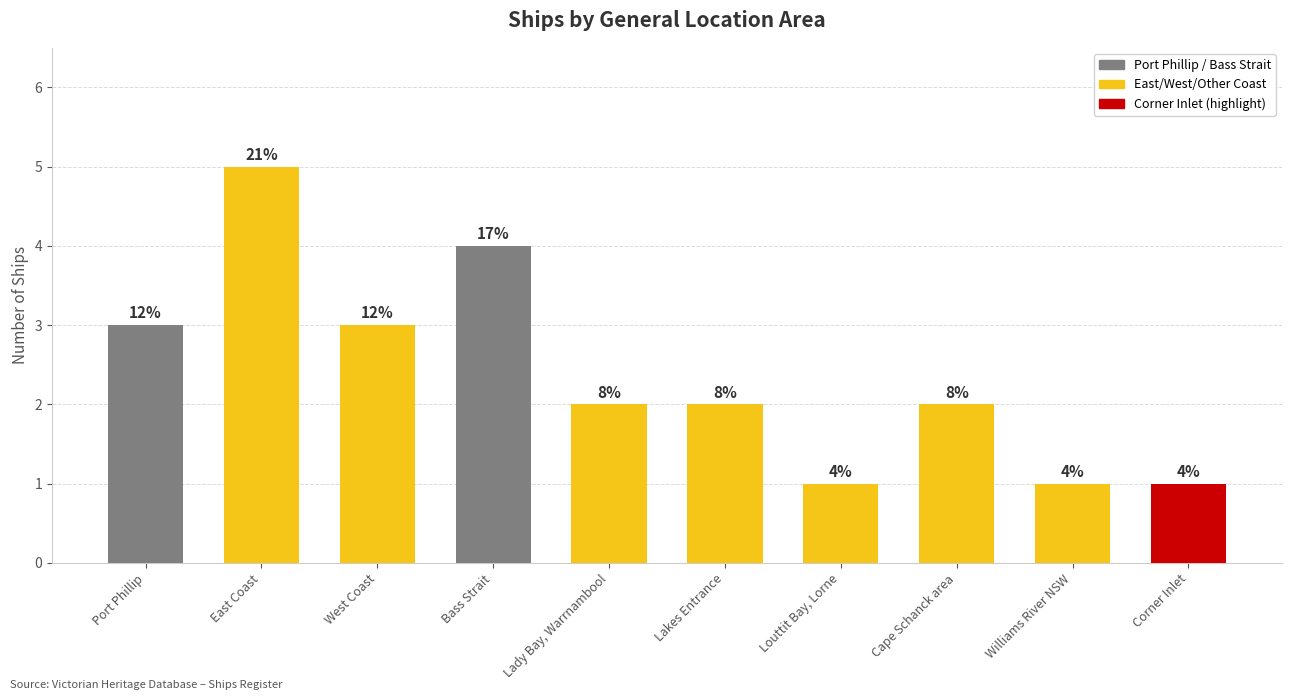

Does the chart contain any negative values?

No